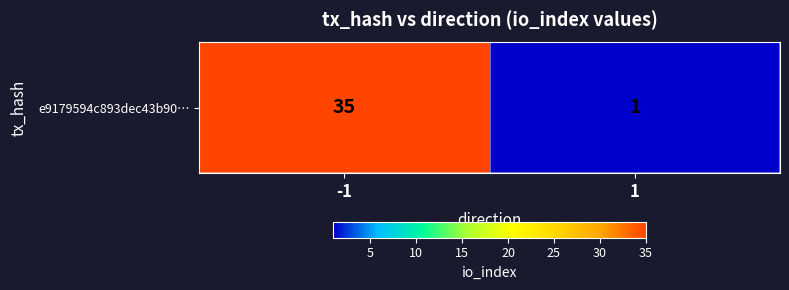

What is the minimum value shown in the chart?

1